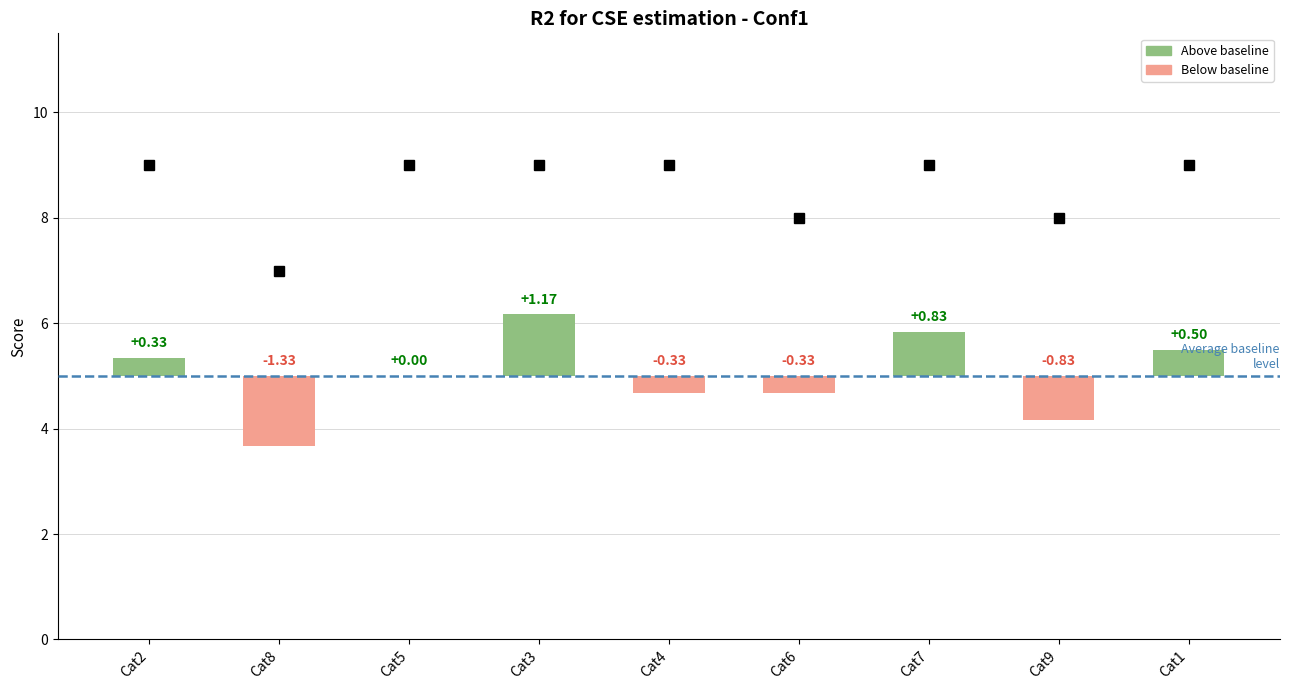

Is it true that col_4 equals 3 at 5?

False